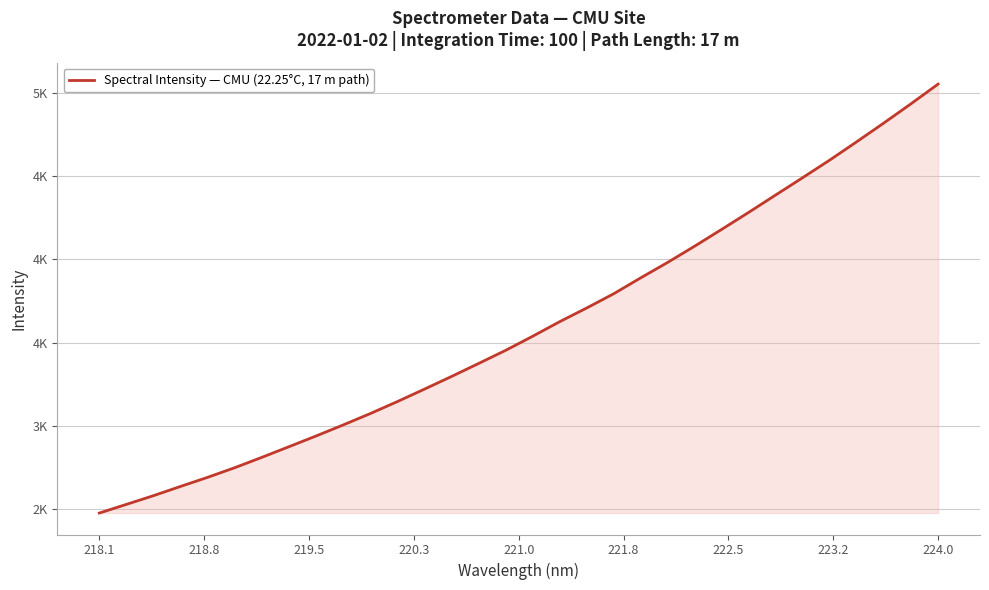

Does the chart display data point markers on the line(s)?

No